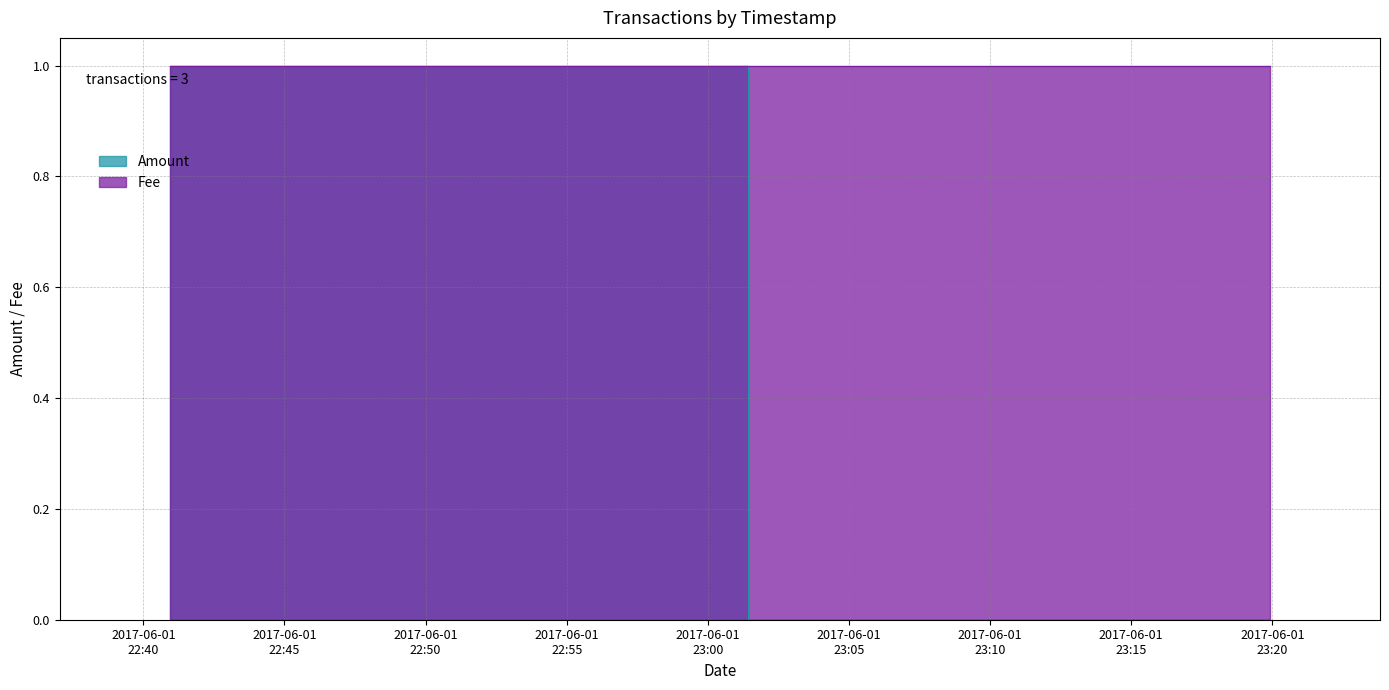

What is the maximum value shown in the chart?

1